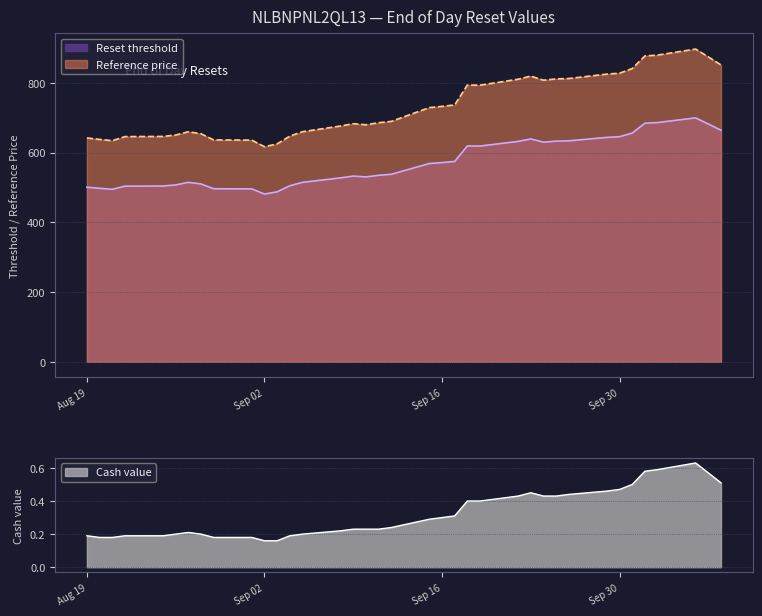

What is the difference between the highest and lowest values at 2025-09-18?

793.6